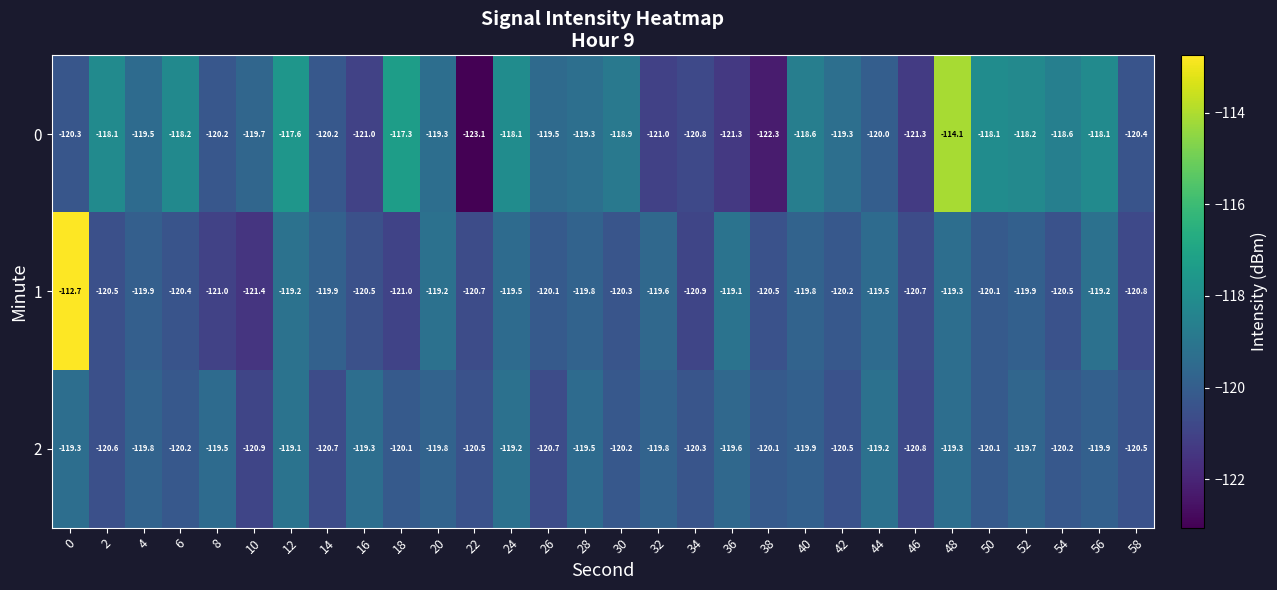

Which series has the largest range (max minus min)?

0